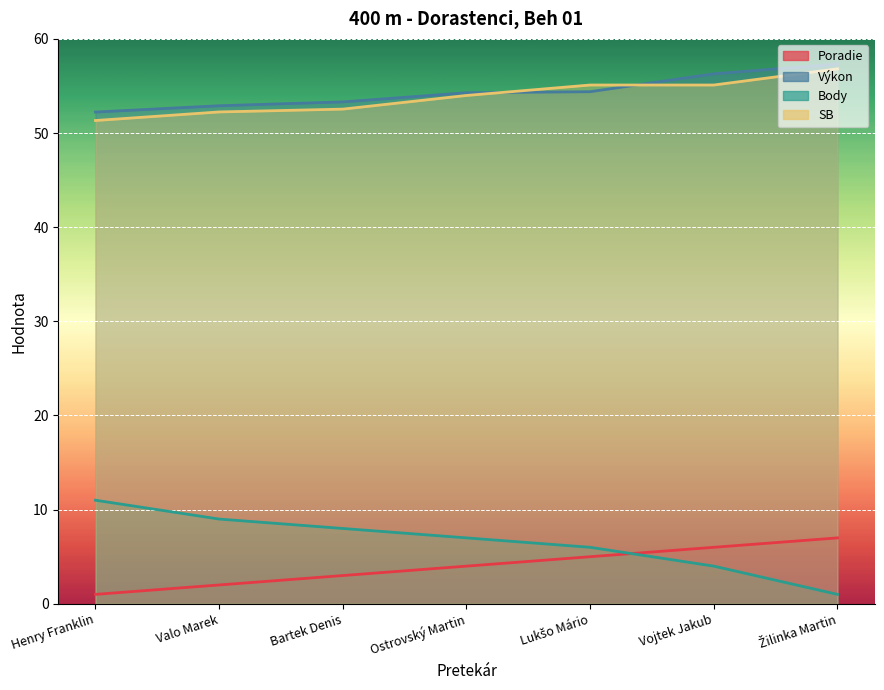

What are all the series names shown in the legend?

Poradie, Výkon, Body, SB